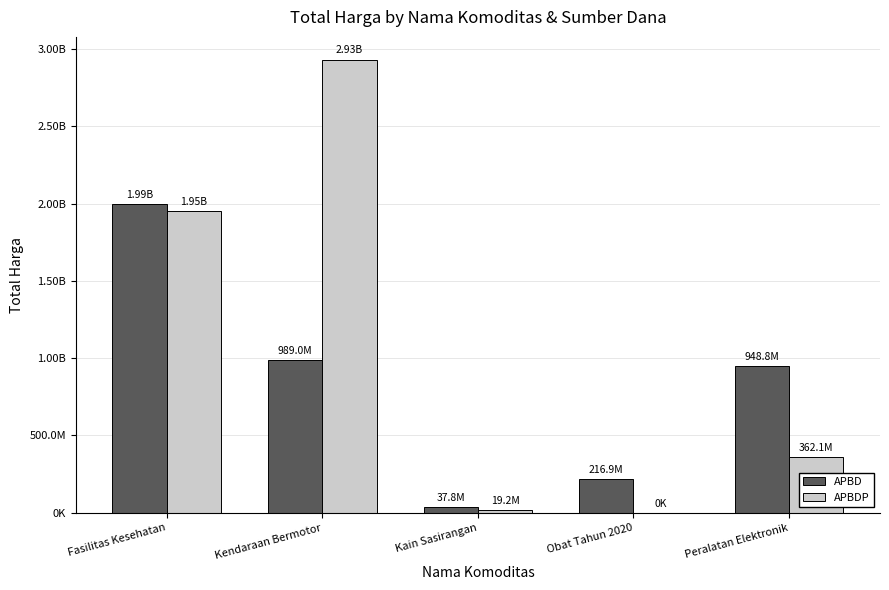

Rank the series by their average value, from lowest to highest.

APBD, APBDP